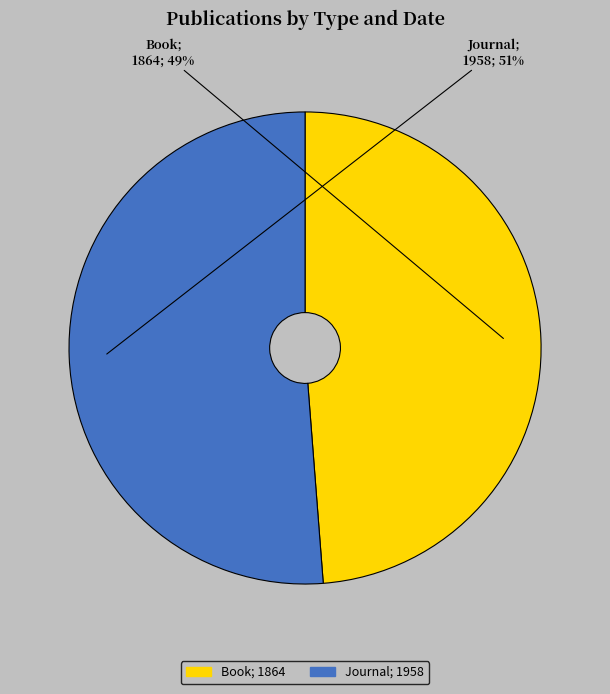

Is it true that Journal; 1958 is 39% of the pie?

False